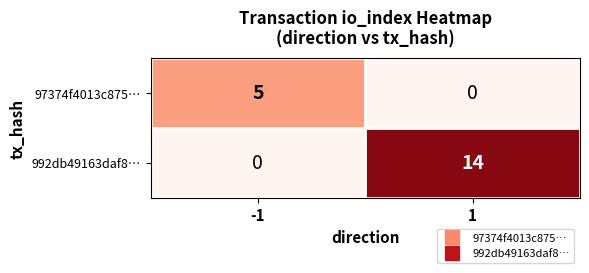

At which category is the sum across all series the highest?

1